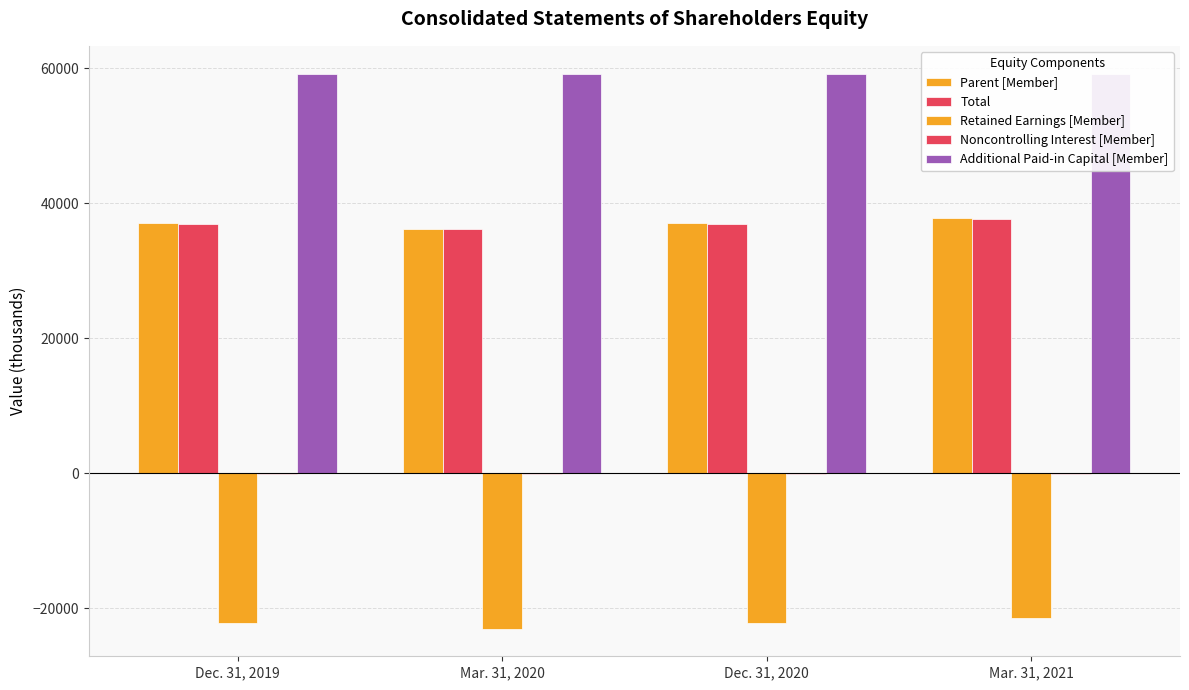

Which category has the highest value across all series?

Mar. 31, 2021